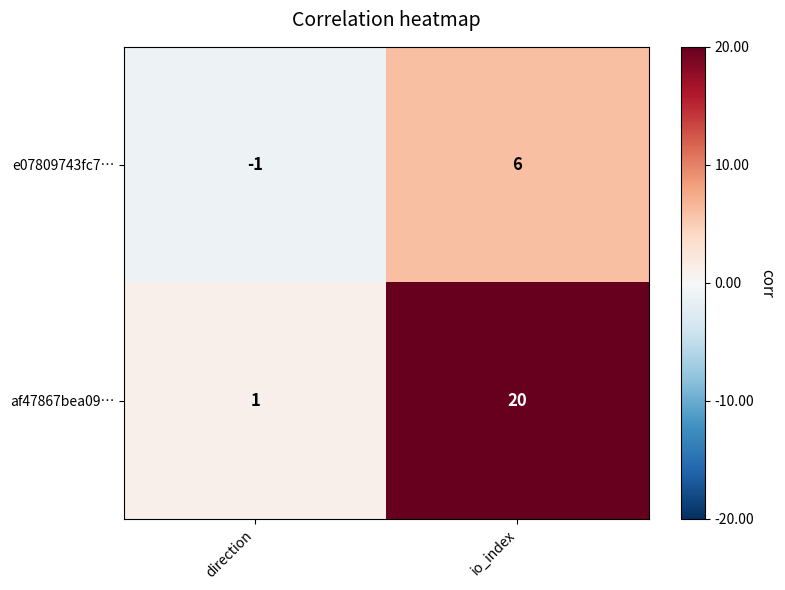

What is the spread (max minus min) of values at io_index?

14